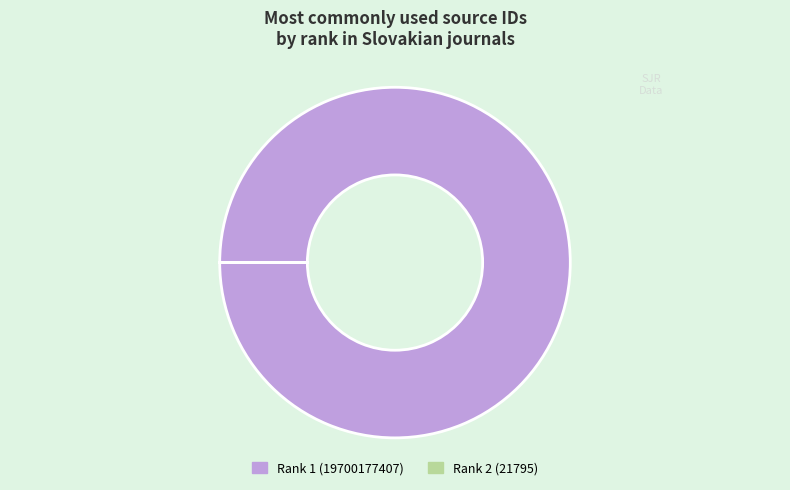

Is it true that Rank 1 (19700177407) is 100% of the pie?

True